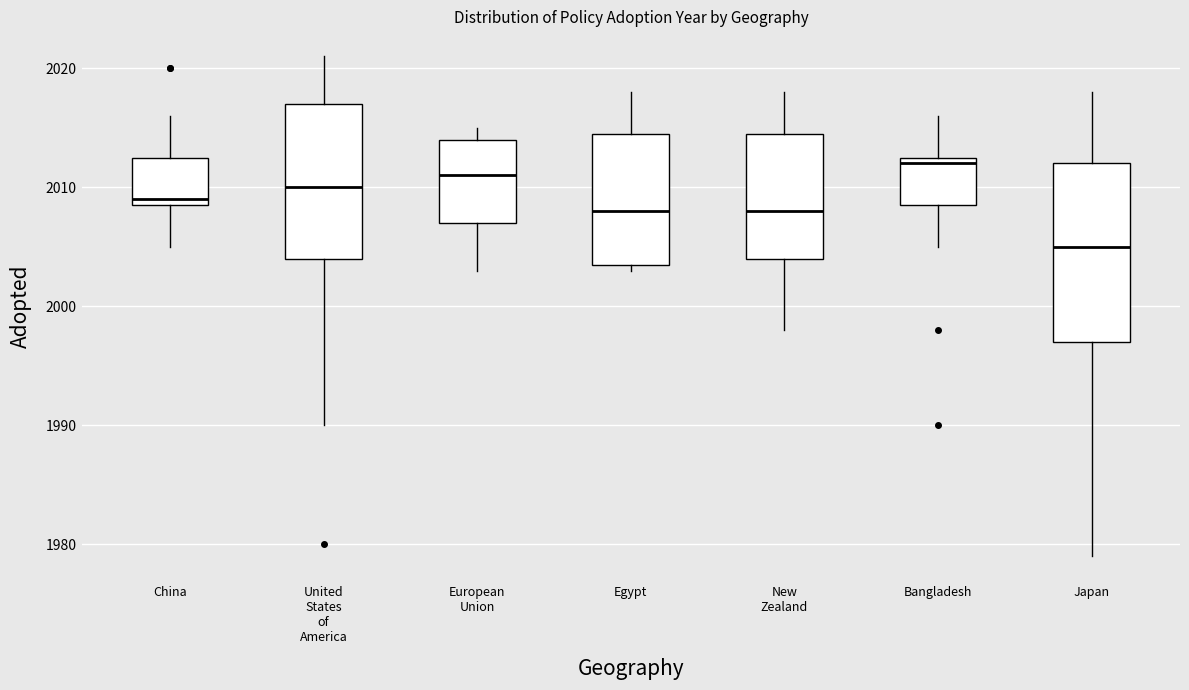

Where is the lower edge of the box for New Zealand on the y-axis? The values are not printed on the chart, so give them approximately, as read against the axis.

2004